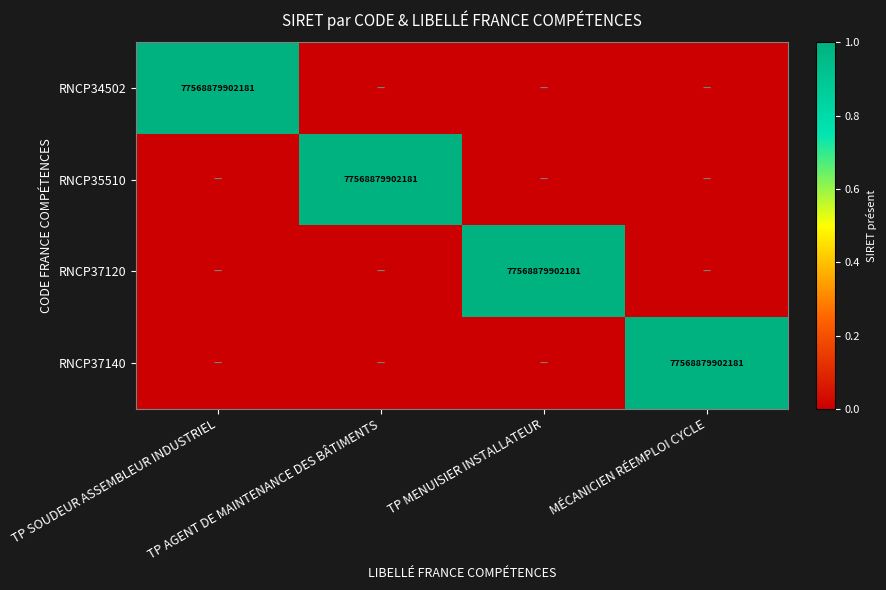

Which series changed the most between TP AGENT DE MAINTENANCE DES BÂTIMENTS and MÉCANICIEN RÉEMPLOI CYCLE?

RNCP35510